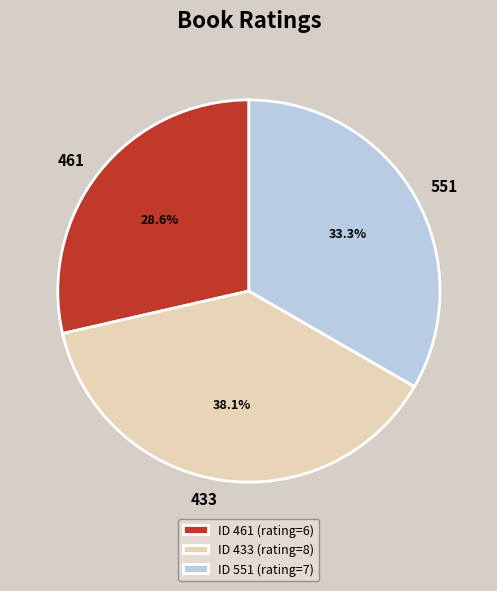

To the nearest percent, what is the difference between the largest and smallest slice percentages?

10%